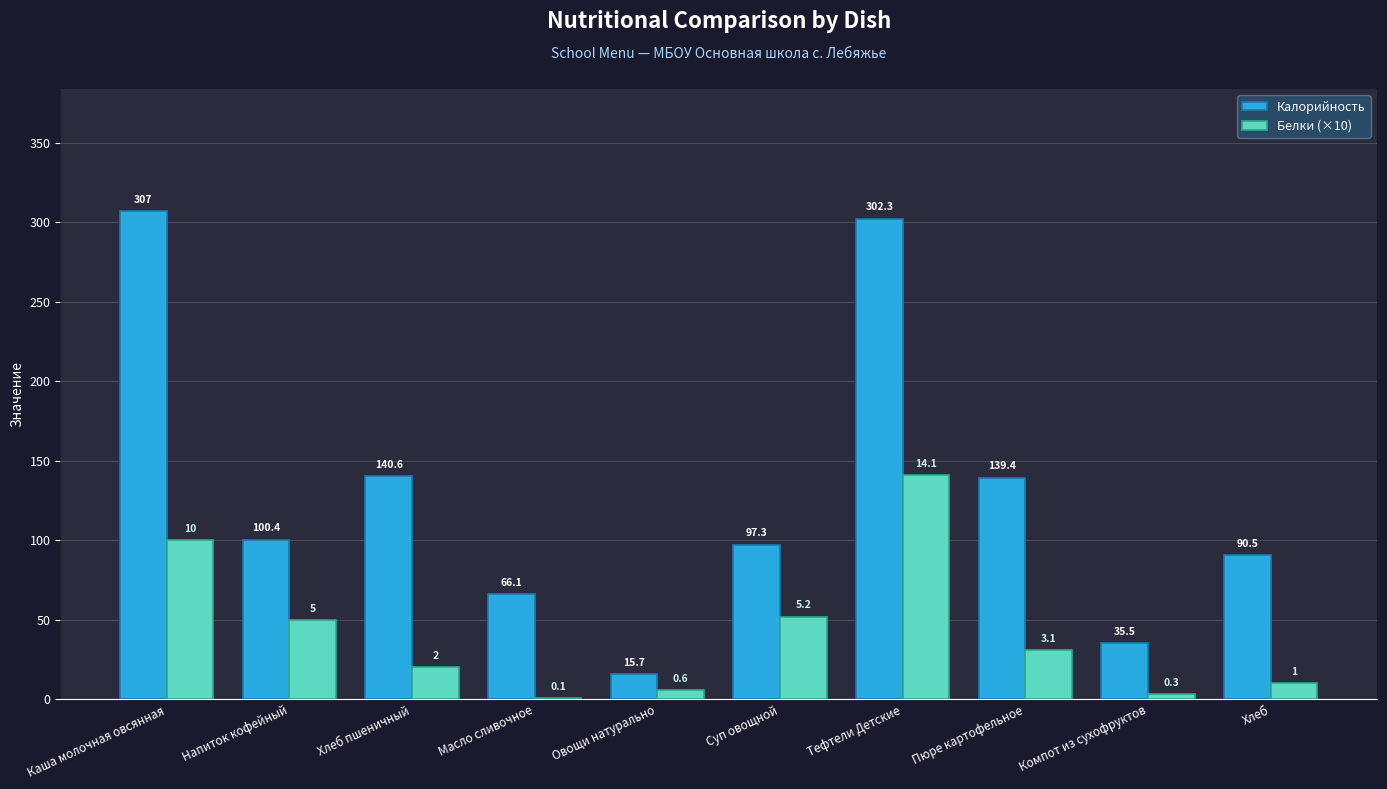

At which label does Белки (×10) first exceed 31?

Каша молочная овсянная